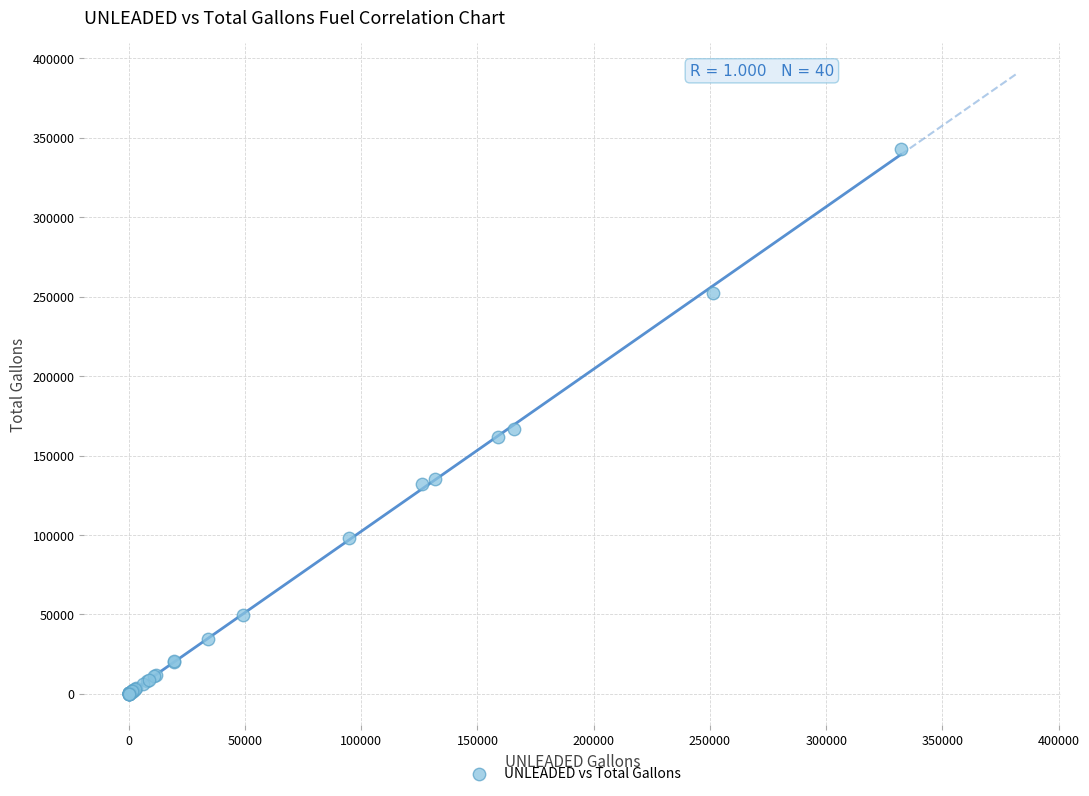

What Y value in the scatter plot is closest to 171341?

166788.6